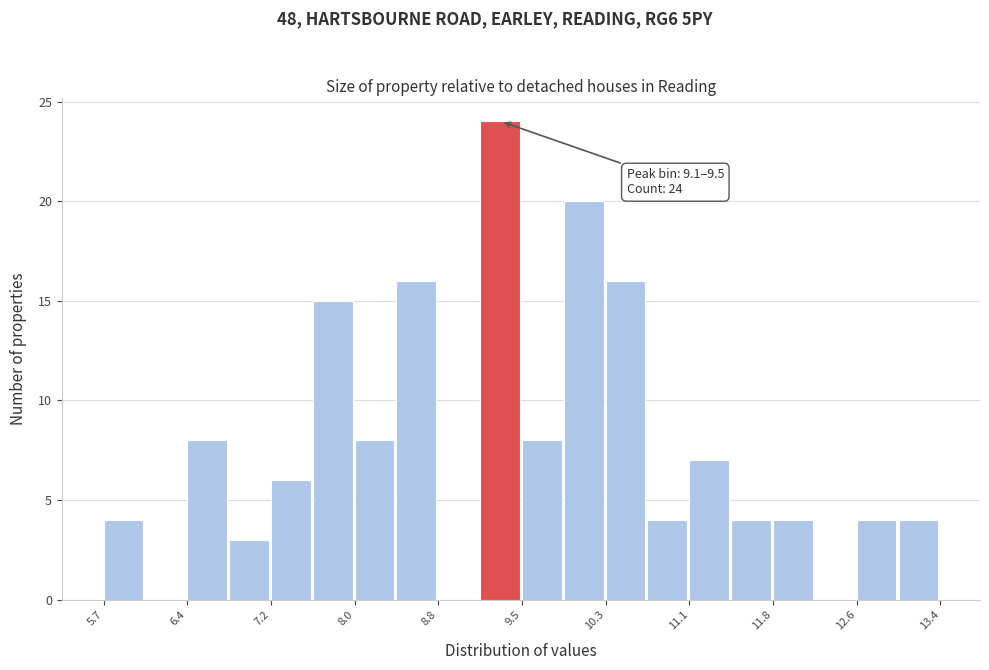

Read against the x-axis, roughly where is the centre of the tallest bar?

9.3